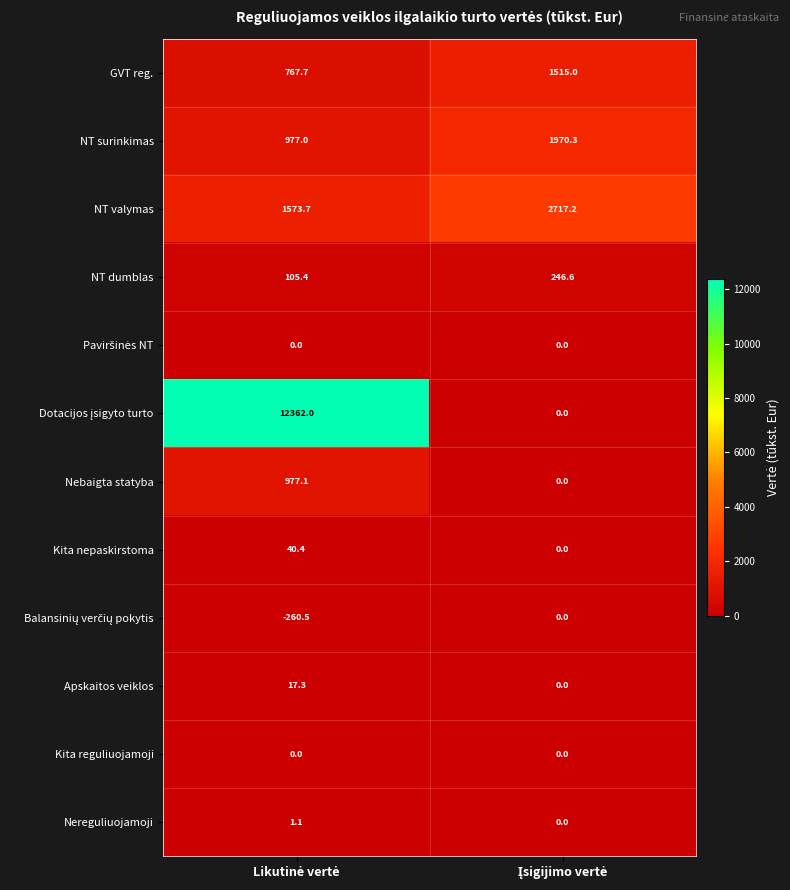

What is the minimum value shown in the chart?

-260.5